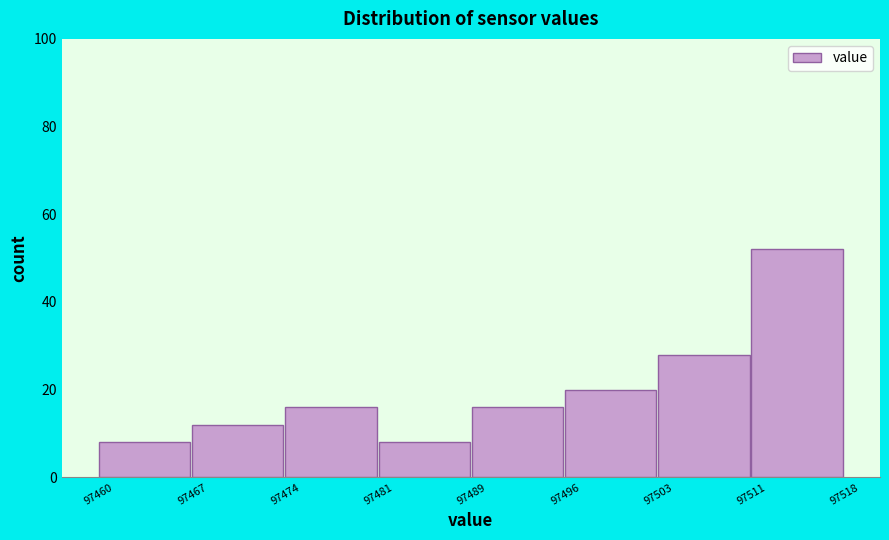

Reading left to right, extract all data points from this chart.

8	12	16	8	16	20	28	52